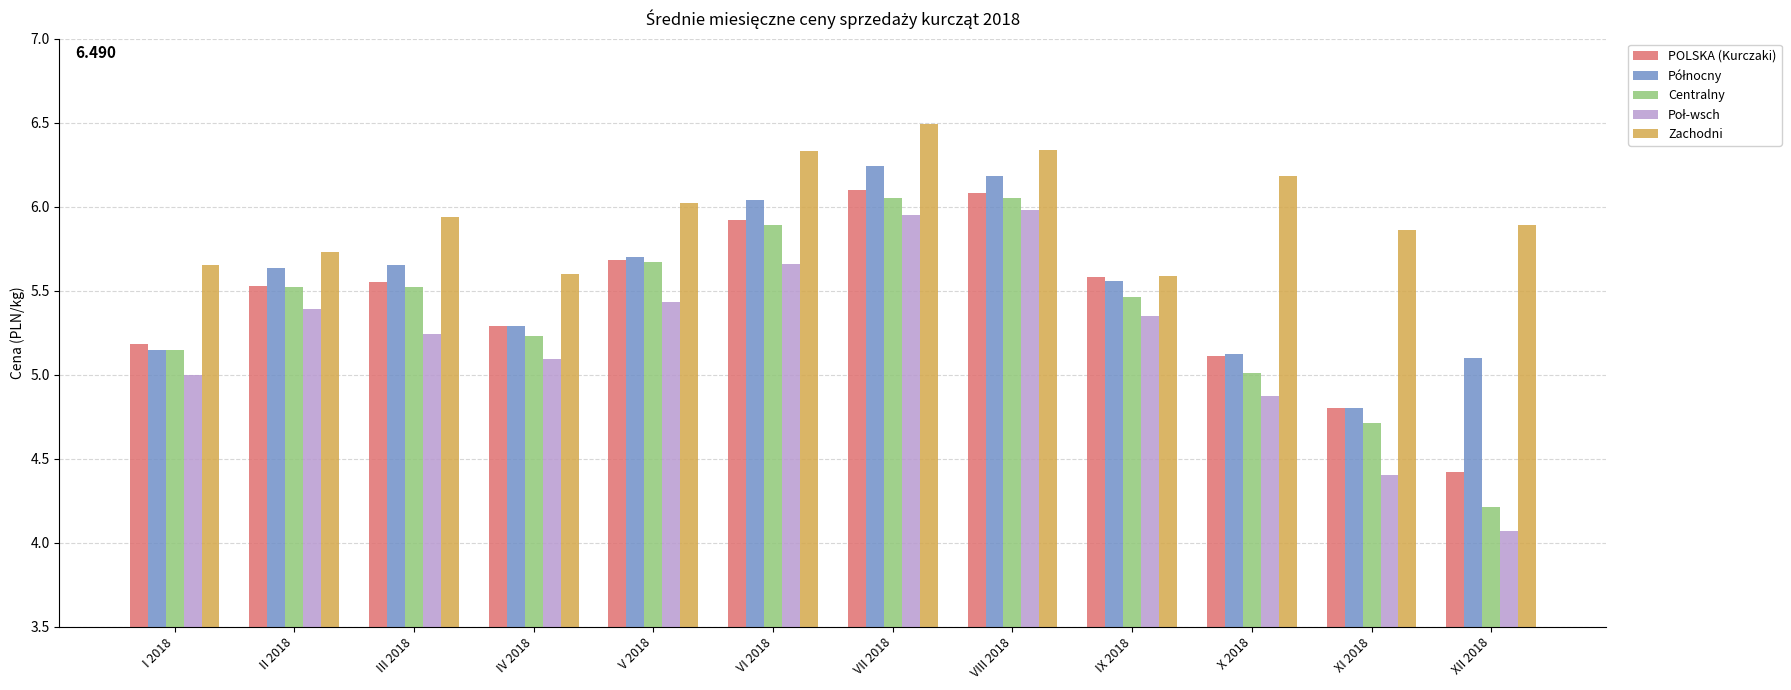

What is the difference between the POLSKA (Kurczaki) values at III 2018 and VI 2018?

0.4